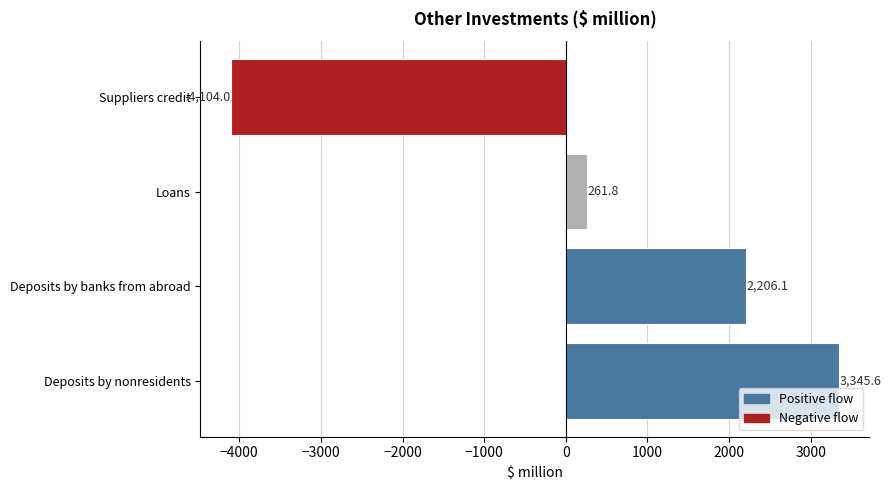

The chart shows a value of 5768.4 at Deposits by nonresidents. True or false?

False